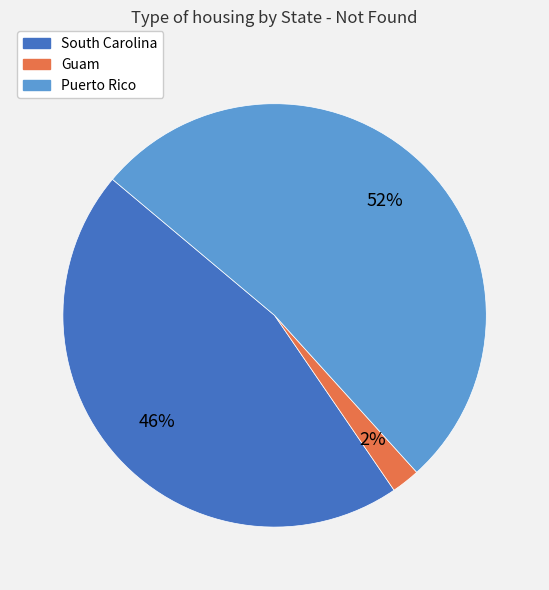

To the nearest percent, what is the combined percentage of Puerto Rico and Guam?

54%